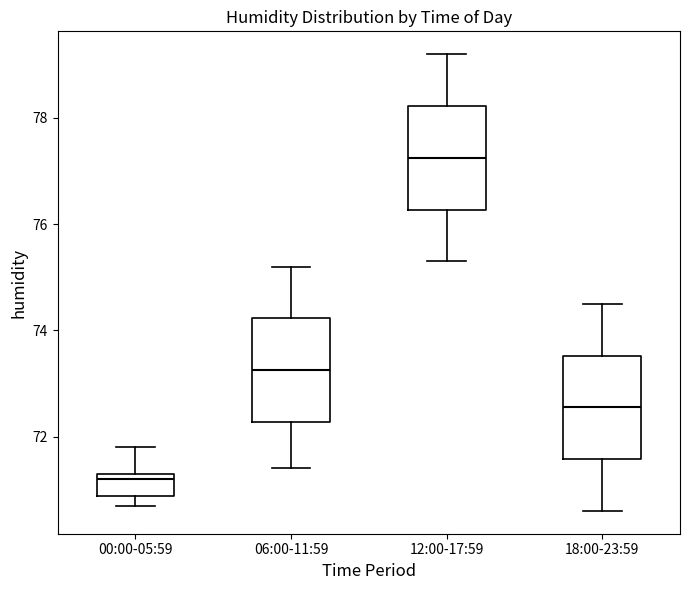

Reading left to right, read every box against the y-axis: the position of its median line, the range the box covers, and the ends of its whiskers. The values are not printed on the chart, so give them approximately, as read against the axis.

00:00-05:59: median 71.2, box 70.8 to 71.4, whiskers 70.8 (just below the box's lower edge) to 71.8
06:00-11:59: median 73.2, box 72.2 to 74.2, whiskers 71.4 to 75.2
12:00-17:59: median 77.2, box 76.2 to 78.2, whiskers 75.4 to 79.2
18:00-23:59: median 72.6, box 71.6 to 73.6, whiskers 70.6 to 74.6